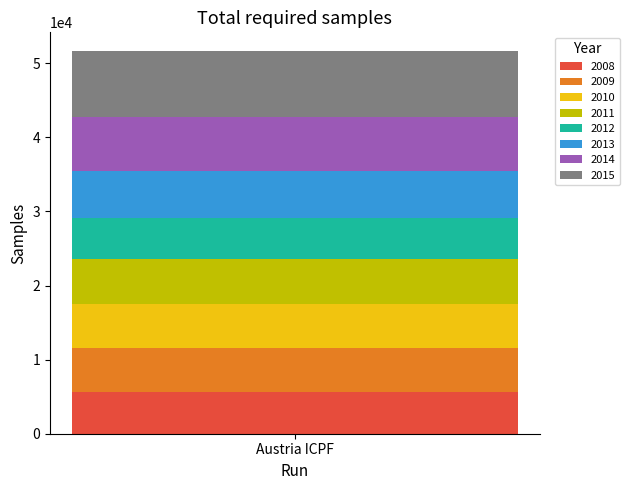

Does the chart contain any negative values?

No